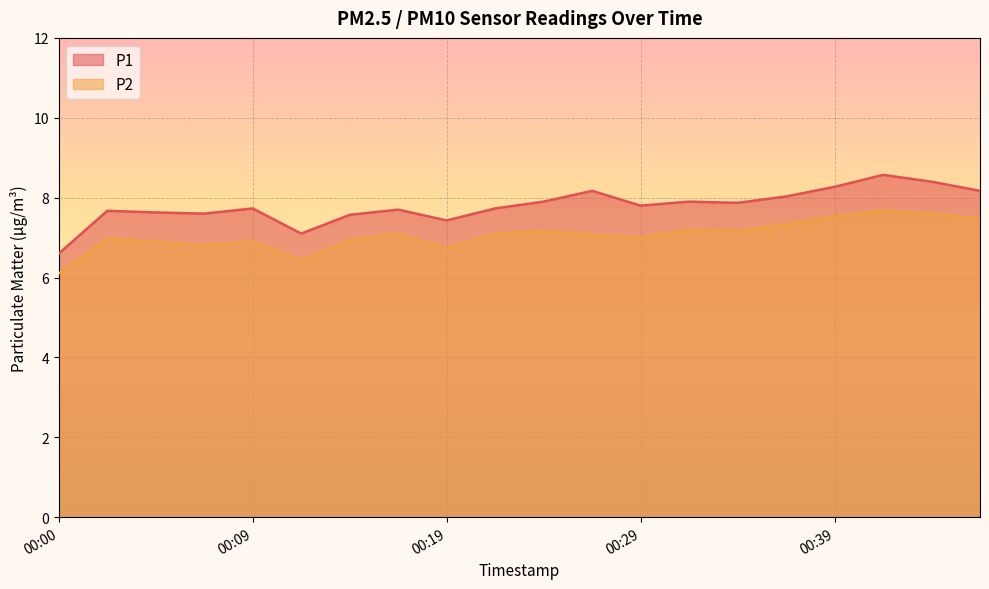

True or false: P1 and P2 cross at least once.

False